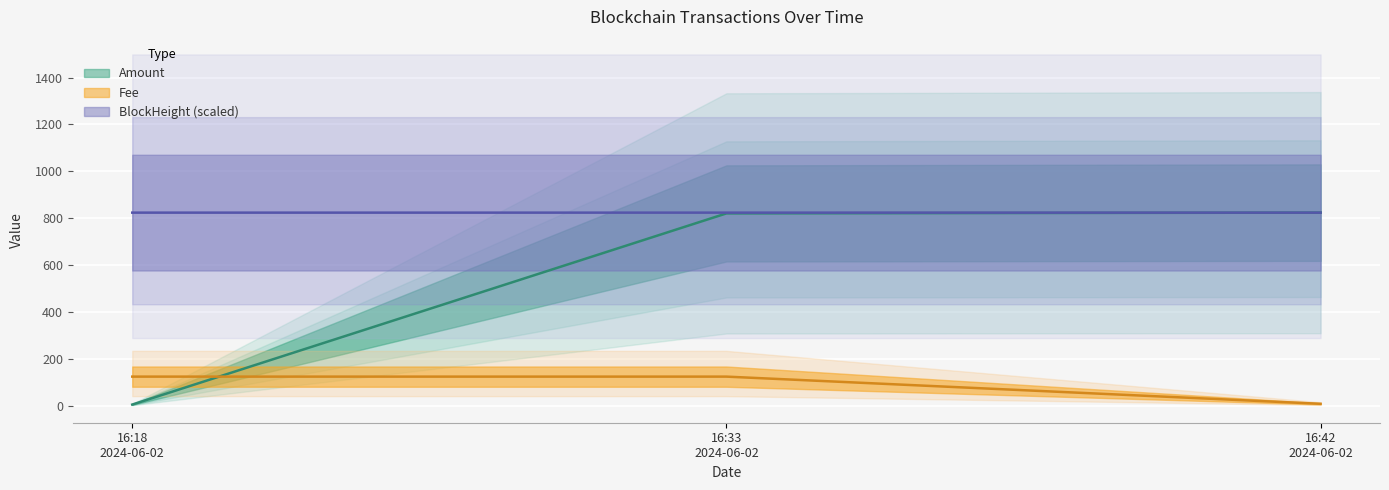

Rank the categories by Fee value from highest to lowest.

16:18 2024-06-02, 16:33 2024-06-02, 16:42 2024-06-02